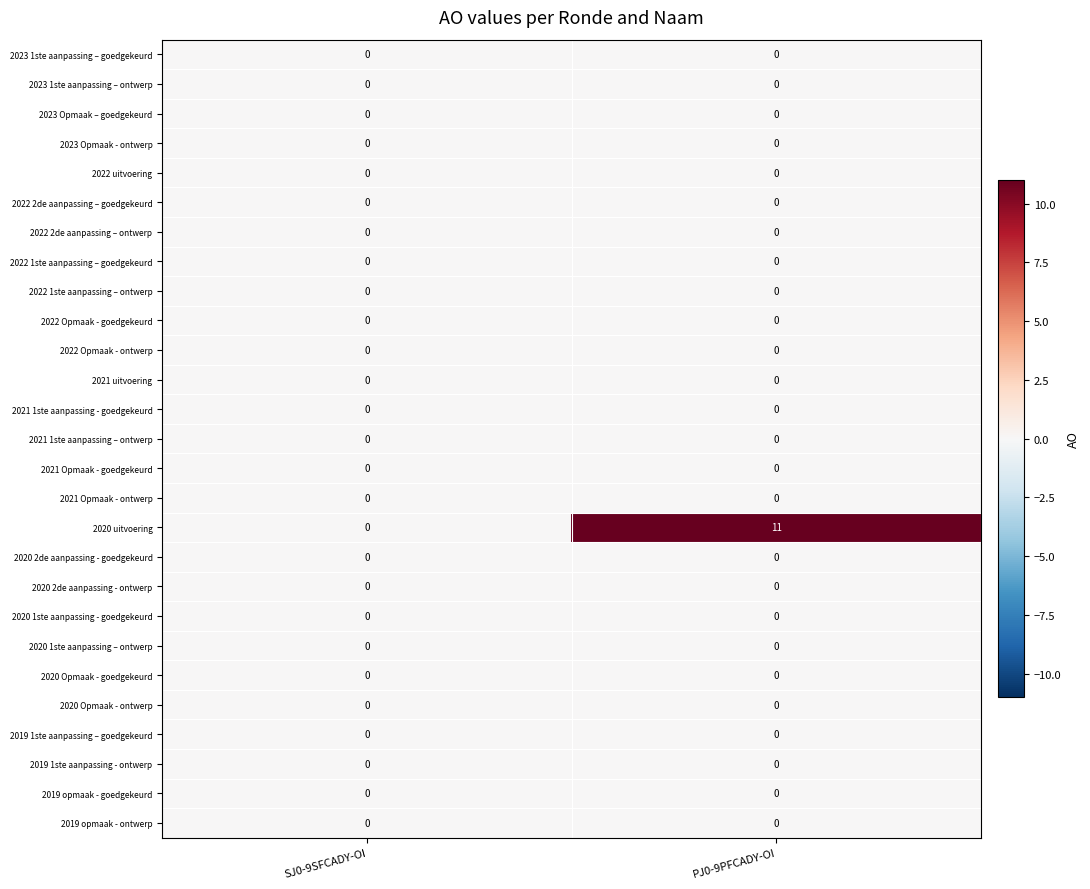

At which label does 2020 uitvoering reach its peak?

PJ0-9PFCADY-OI